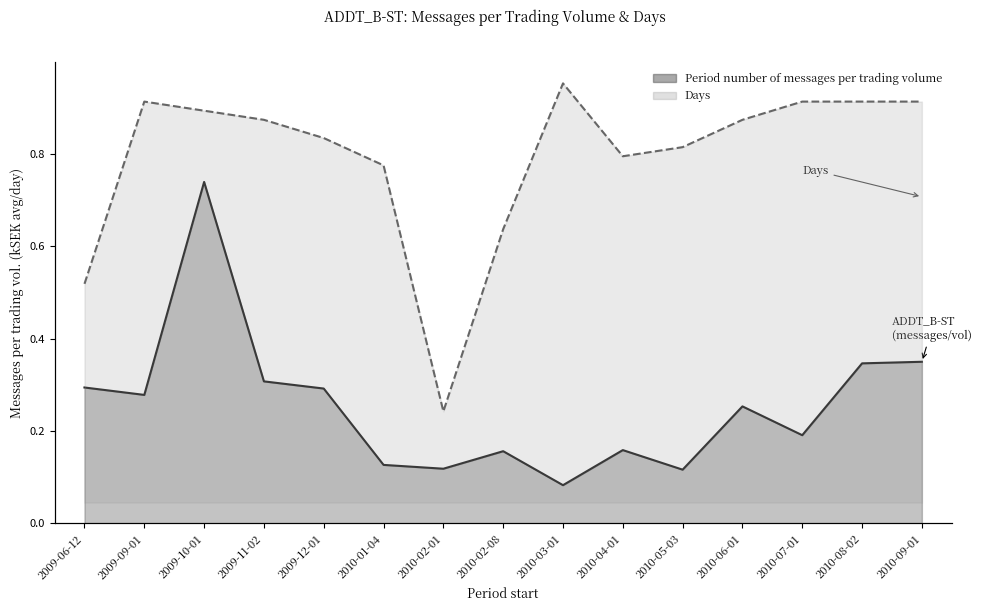

Does the chart have visible grid lines?

No